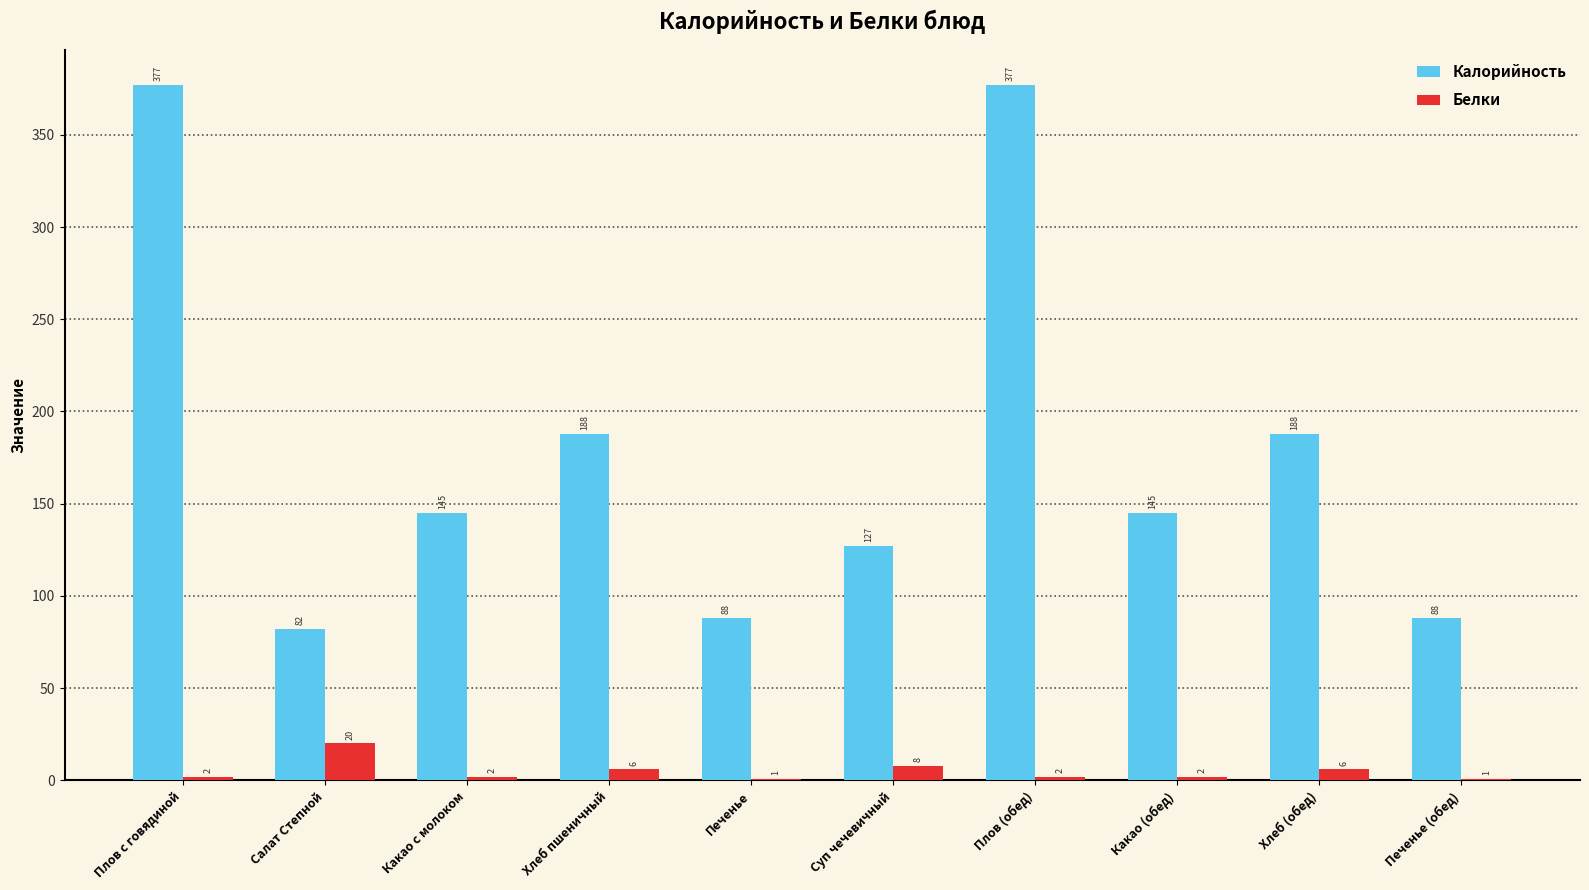

Reading left to right, what are all the values shown in this chart?

Калорийность: Плов с говядиной=377	Салат Степной=82	Какао с молоком=145	Хлеб пшеничный=188	Печенье=88	Суп чечевичный=127	Плов (обед)=377	Какао (обед)=145	Хлеб (обед)=188	Печенье (обед)=88
Белки: Плов с говядиной=2	Салат Степной=20	Какао с молоком=2	Хлеб пшеничный=6	Печенье=1	Суп чечевичный=8	Плов (обед)=2	Какао (обед)=2	Хлеб (обед)=6	Печенье (обед)=1